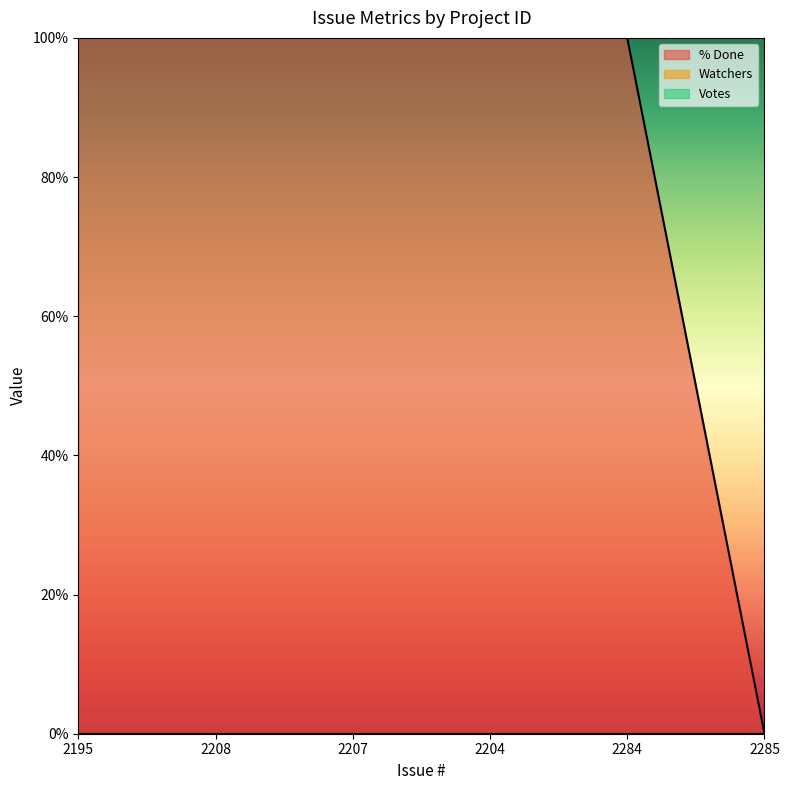

Does the chart display data point markers on the line(s)?

No